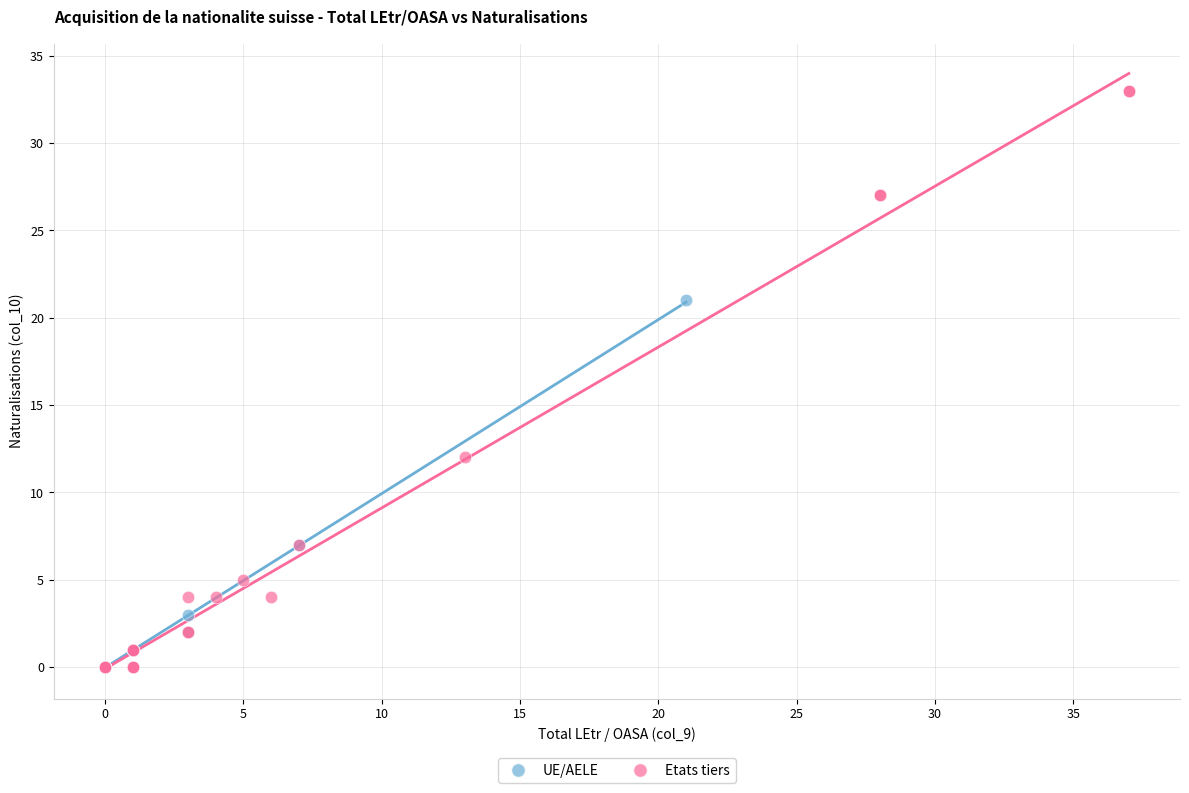

Which series contains the highest Y value?

Etats tiers